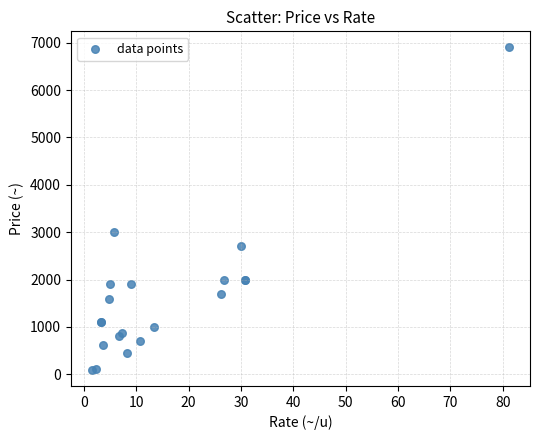

What Y value in the scatter plot is closest to 3497?

3000